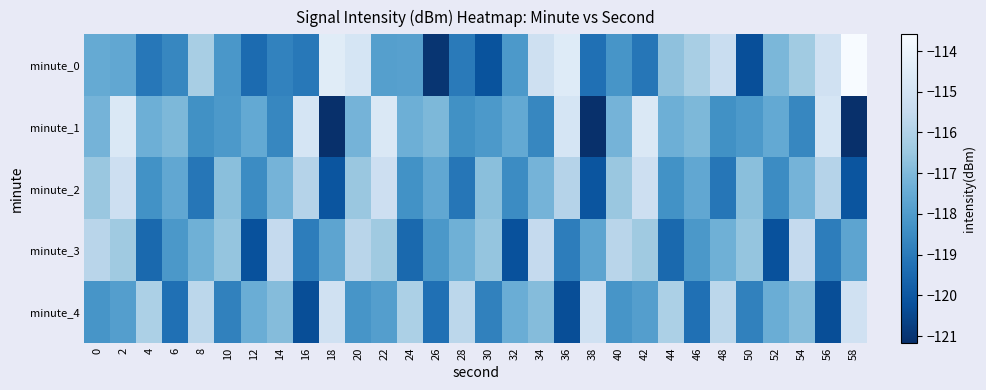

What is the maximum value shown in the chart?

-113.6